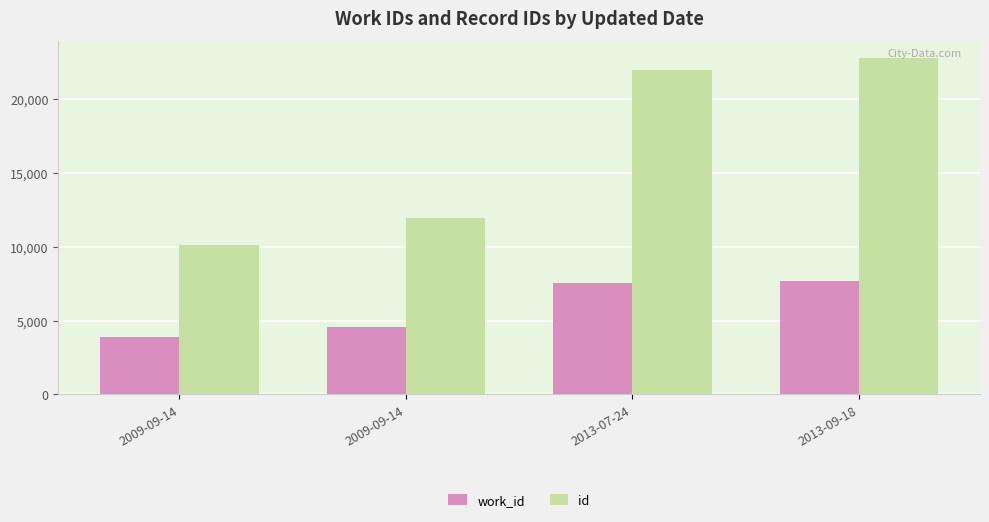

Rank the categories by work_id value from highest to lowest.

2013-09-18, 2013-07-24, 2009-09-14, 2009-09-14